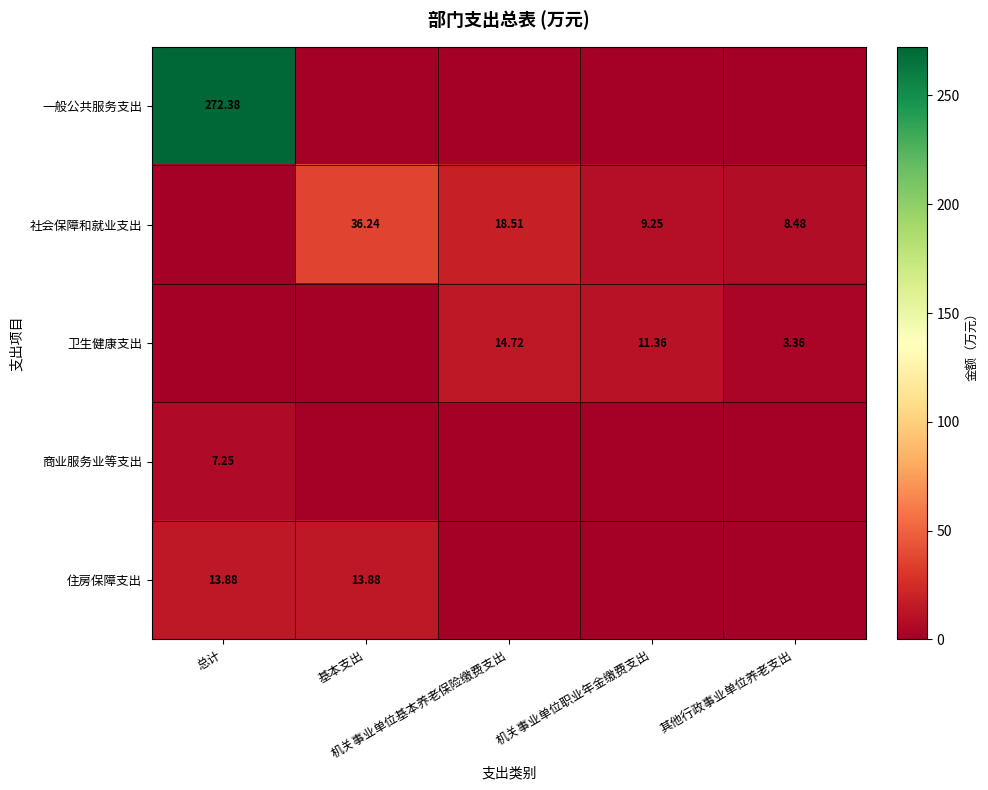

The value of 卫生健康支出 at 基本支出 is 0.0. True or false?

True